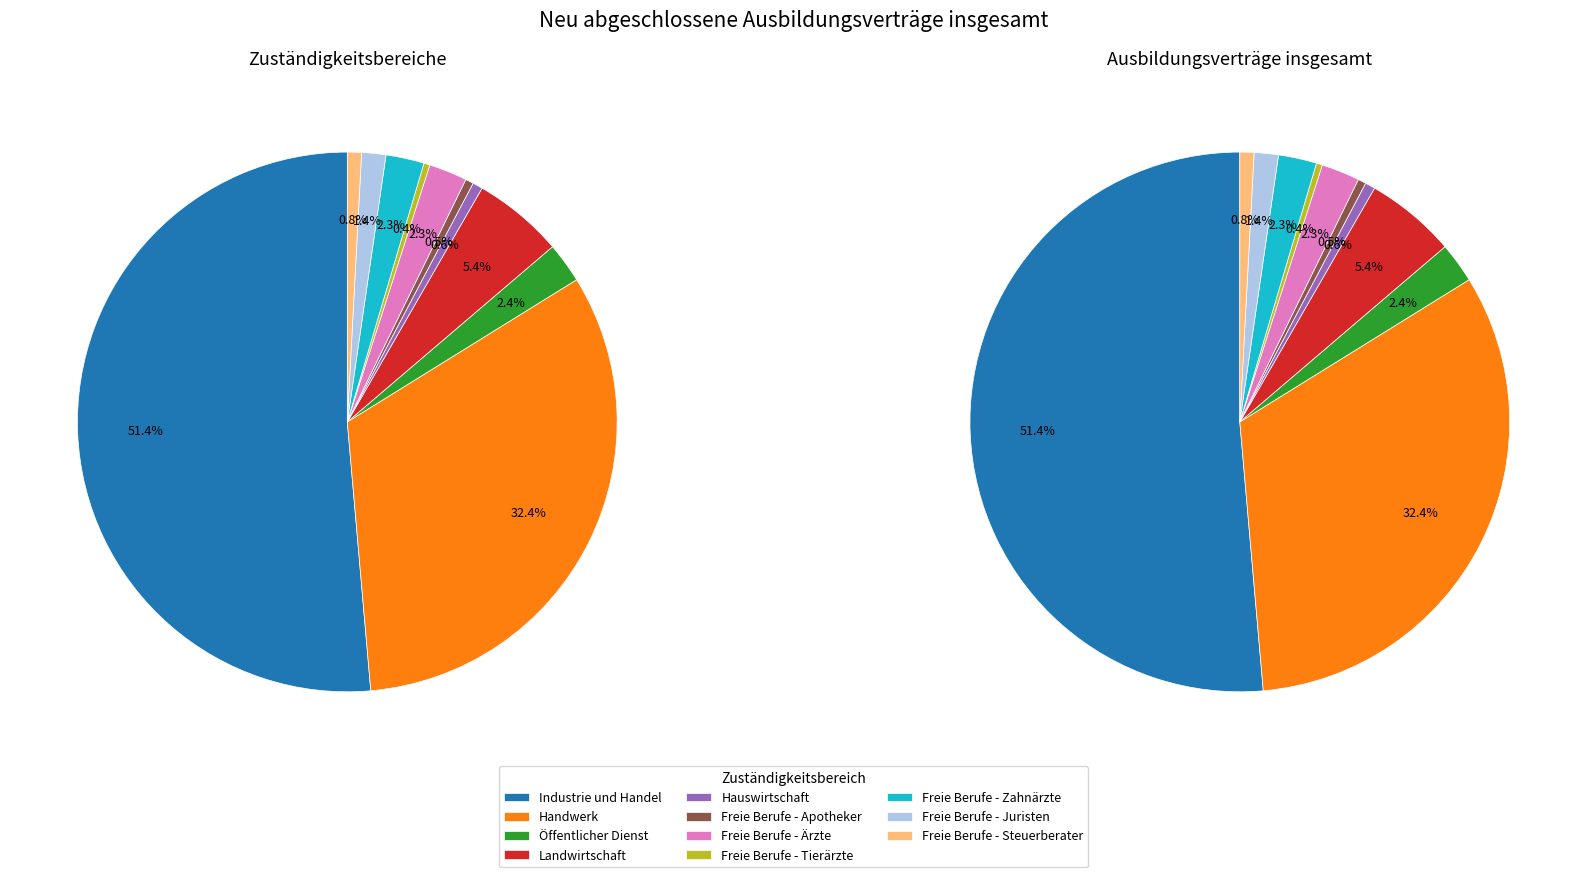

True or false: Landwirtschaft accounts for 1% of the total.

False